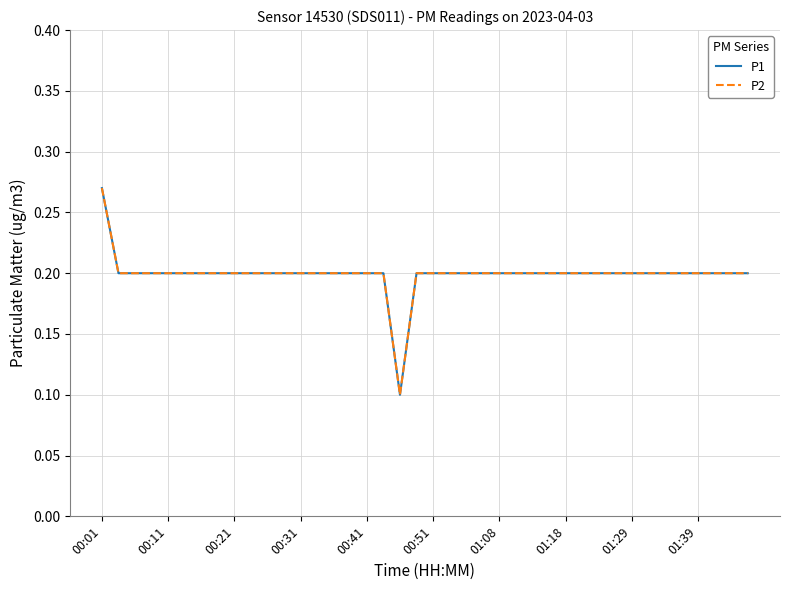

Does the chart have visible grid lines?

Yes